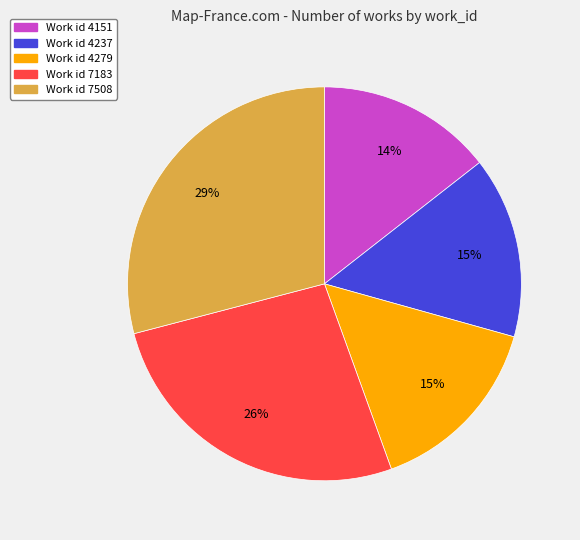

To the nearest percent, what is the difference between the largest and smallest slice percentages?

15%